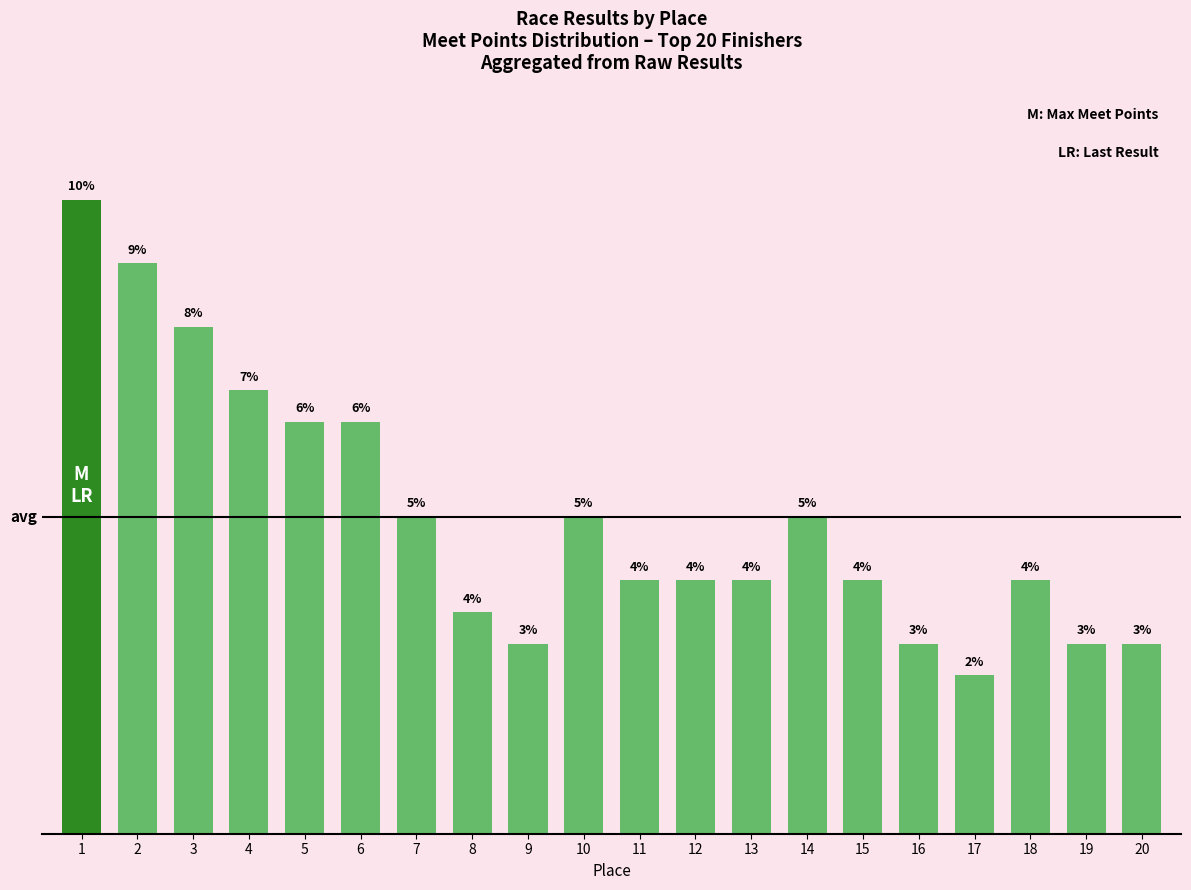

Are the bars horizontal?

No